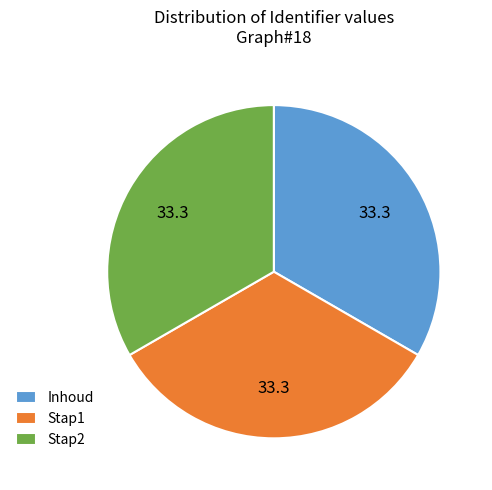

Combined, do Stap1 and Inhoud account for over 50%?

Yes